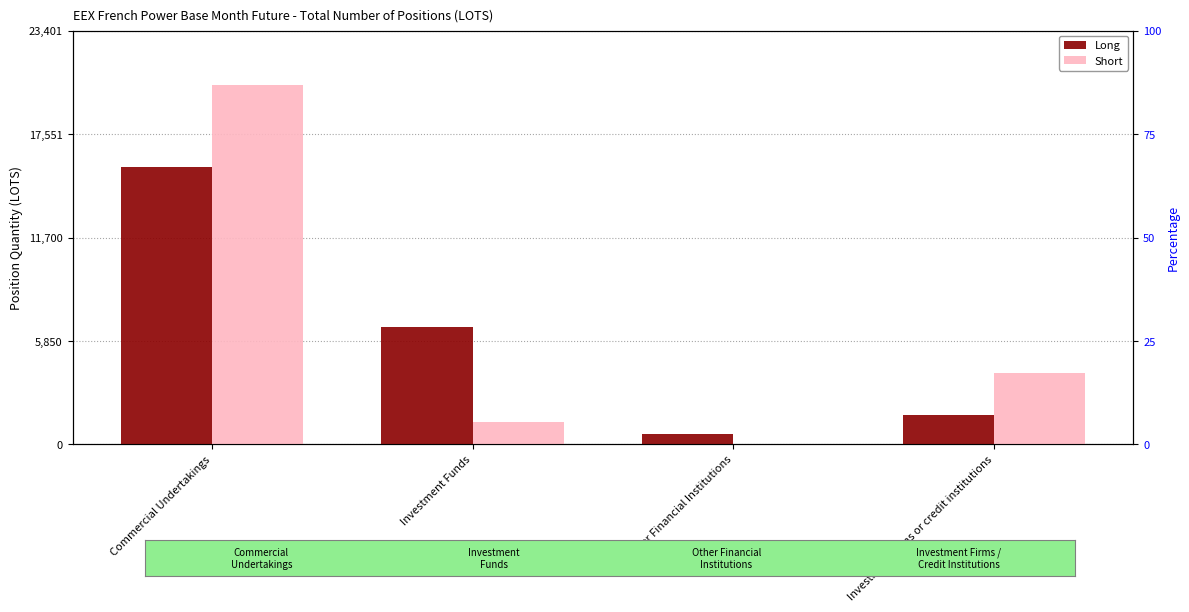

The Short series shows 5890.3 at Investment Firms or credit institutions. True or false?

False